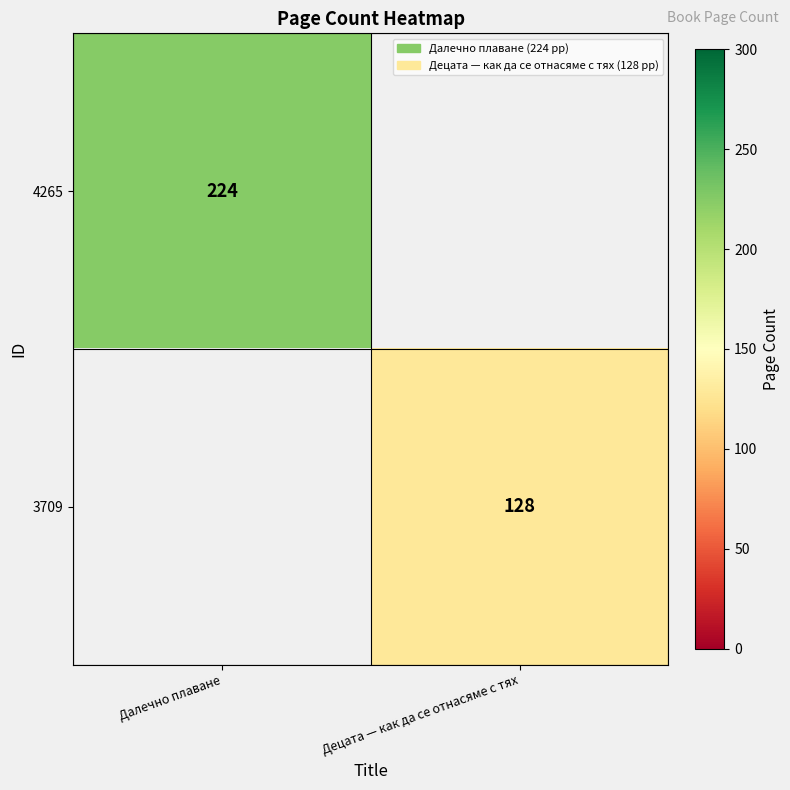

True or false: 4265 has a value of 224 at Далечно плаване.

True